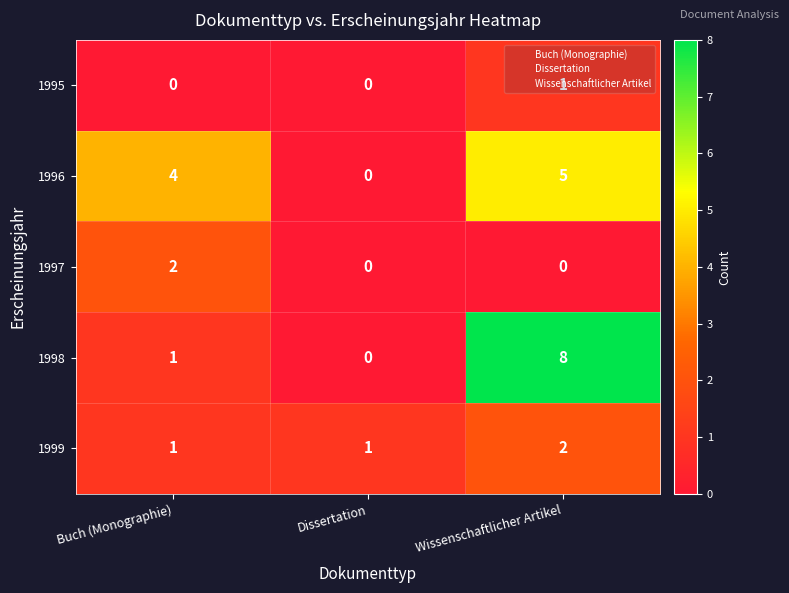

Is the value of 1999 at Buch (Monographie) greater than the value of 1997 at Wissenschaftlicher Artikel?

Yes